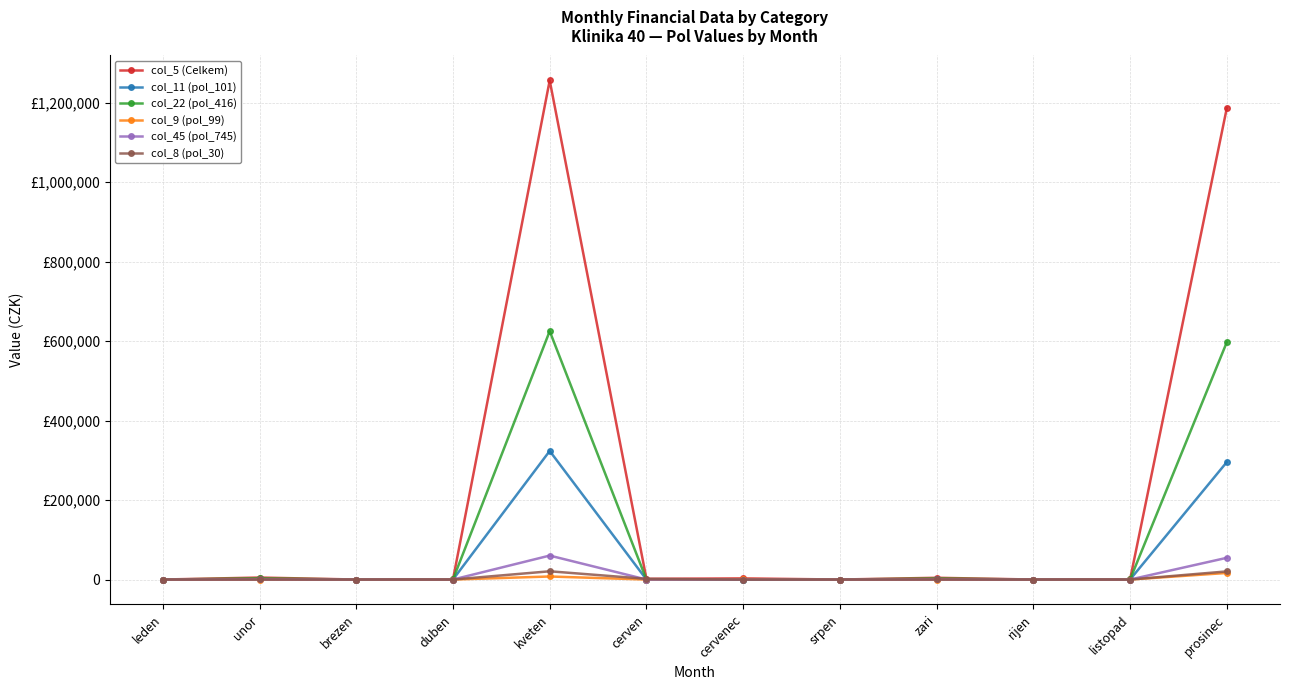

Between listopad and prosinec, which series saw the biggest shift?

col_5 (Celkem)